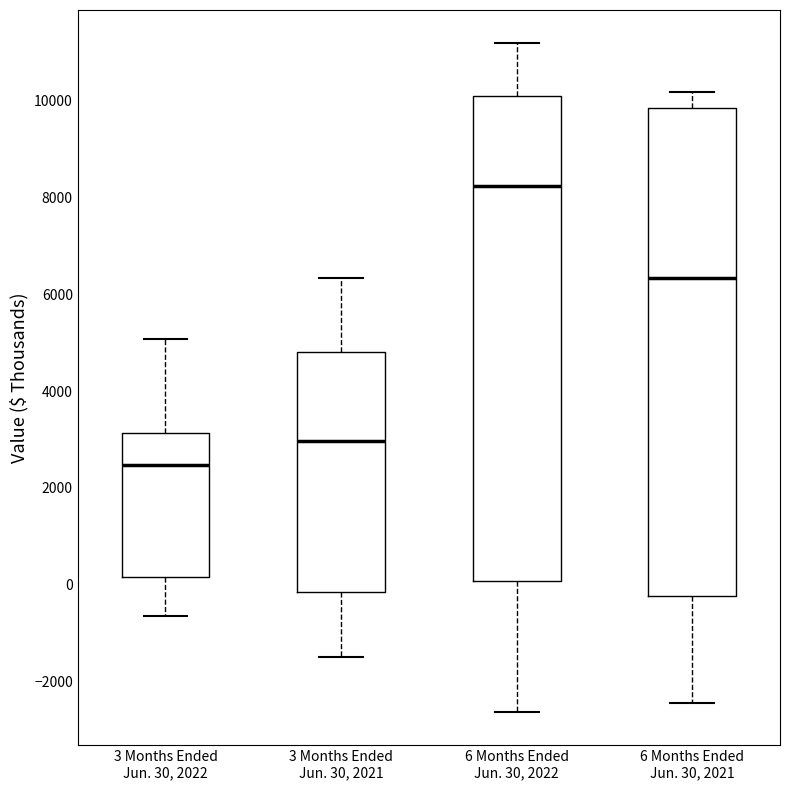

Reading left to right, read every box against the y-axis: the position of its median line, the range the box covers, and the ends of its whiskers. The values are not printed on the chart, so give them approximately, as read against the axis.

3 Months Ended Jun. 30, 2022: median 2400, box 200 to 3200, whiskers -600 to 5000
3 Months Ended Jun. 30, 2021: median 3000, box -200 to 4800, whiskers -1400 to 6400
6 Months Ended Jun. 30, 2022: median 8200, box 0 to 10200, whiskers -2600 to 11200
6 Months Ended Jun. 30, 2021: median 6400, box -200 to 9800, whiskers -2400 to 10200